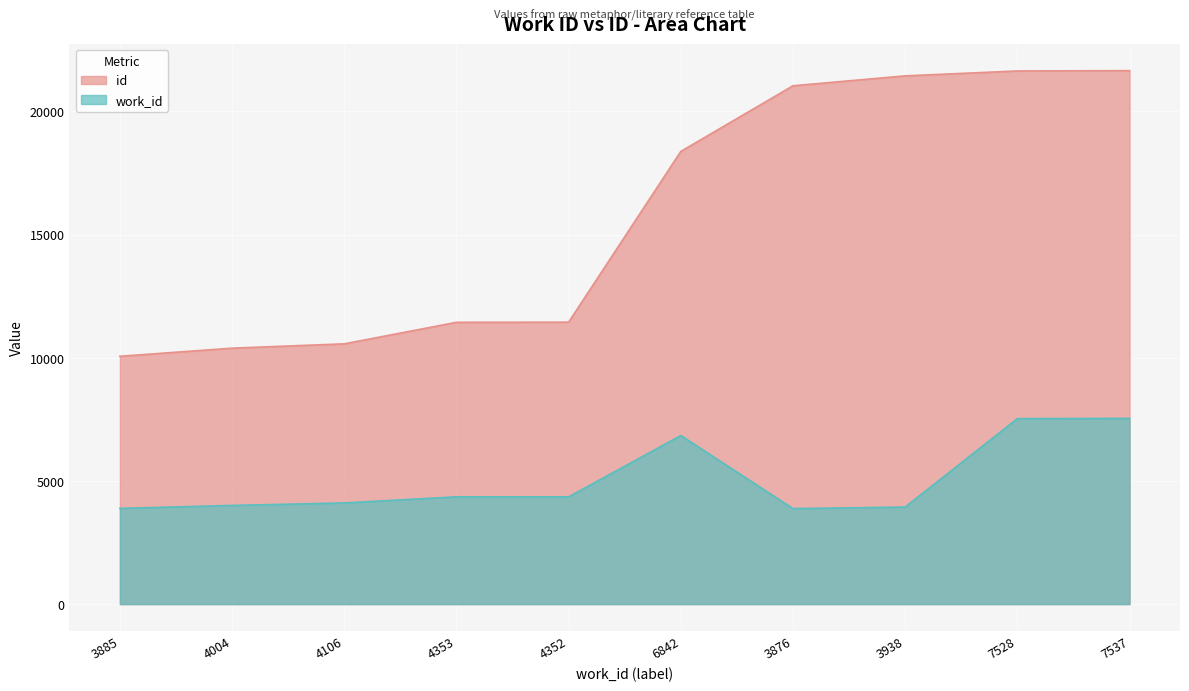

What is the label of the 5th point from the left?

4352